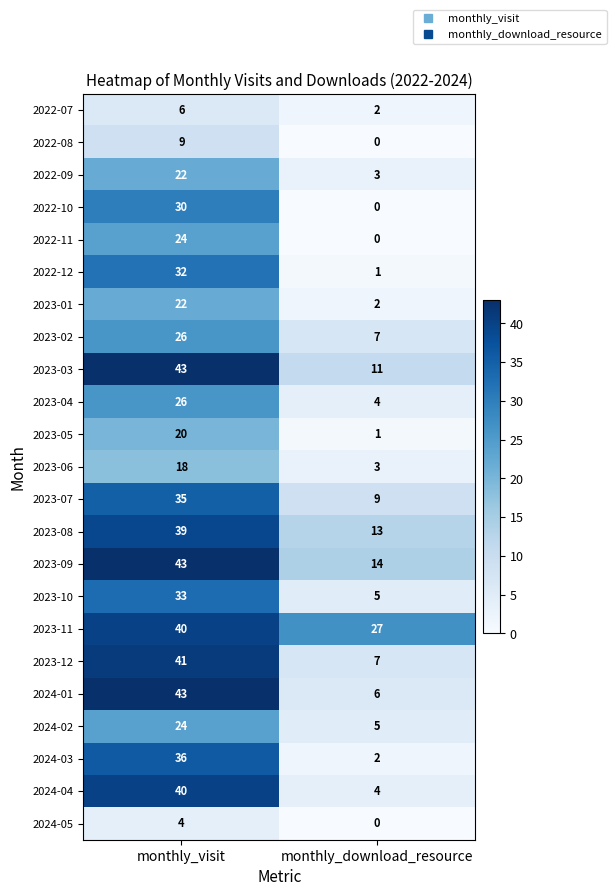

At which category is the sum across all series the highest?

monthly_visit